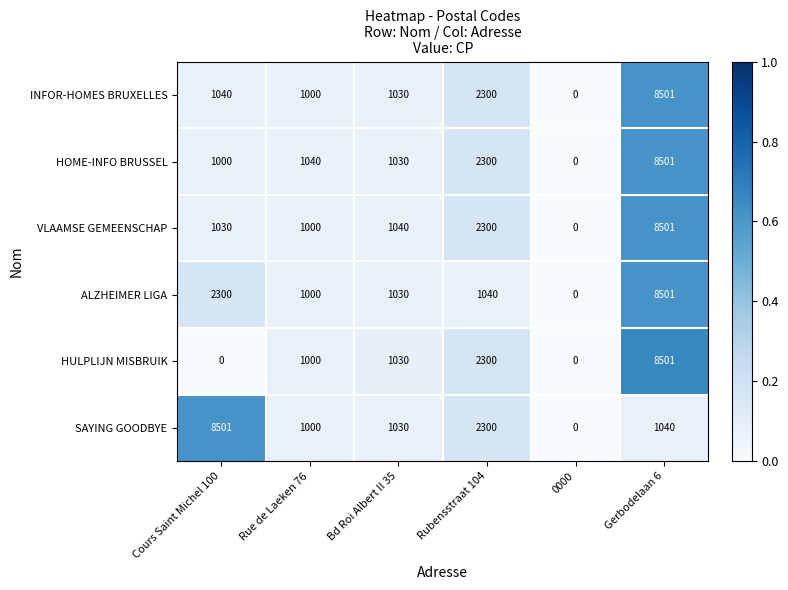

What is the sum of all HULPLIJN MISBRUIK values?

12831